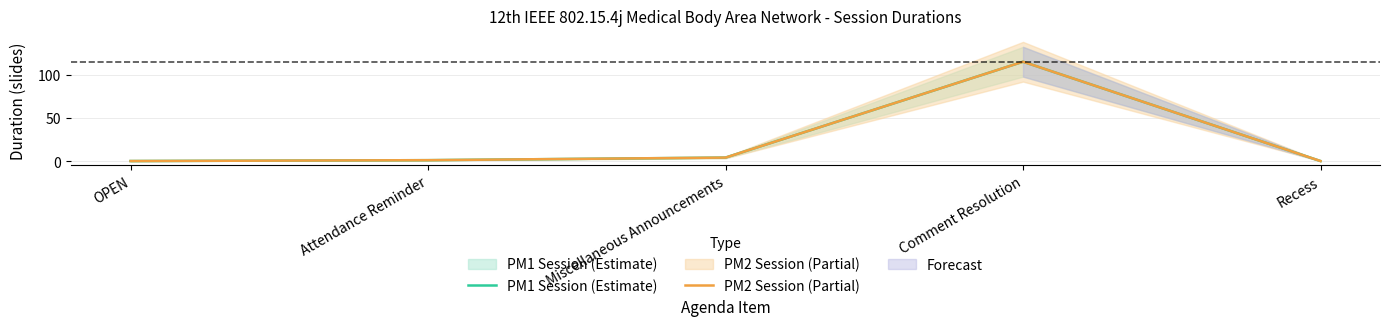

Does the chart display data point markers on the line(s)?

No